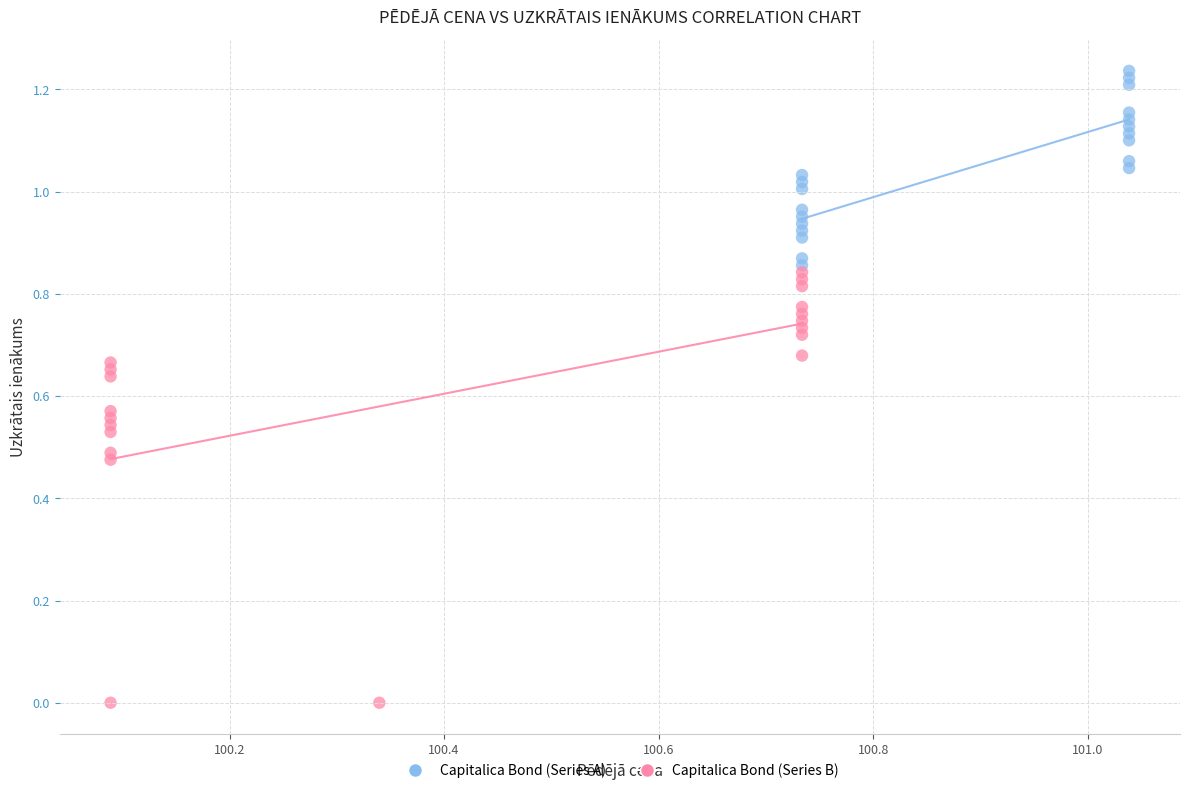

Which series contains the highest Y value?

Capitalica Bond (Series A)